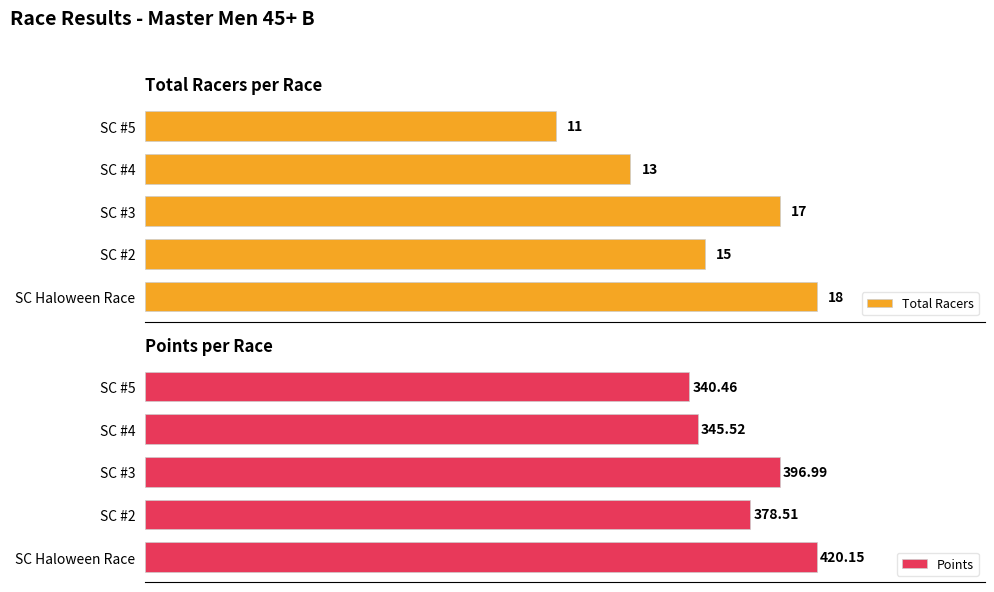

Rank the series by their maximum value, from highest to lowest.

Points, Total Racers